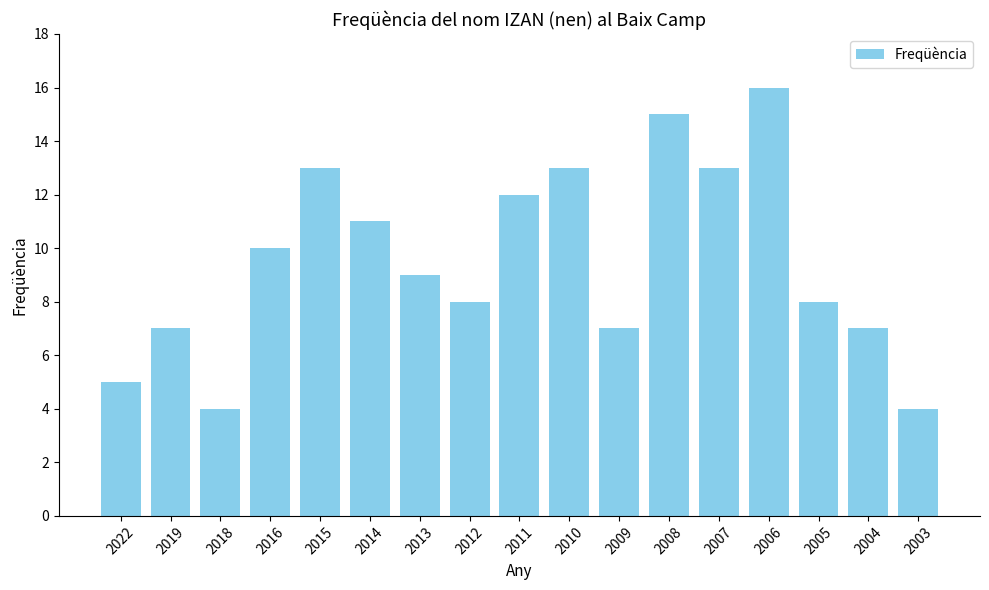

What is the value of the 14th bar from the left?

16